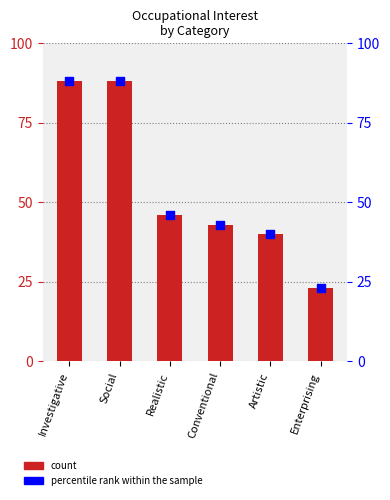

Which series has the widest spread of Y values?

Occupational Interest